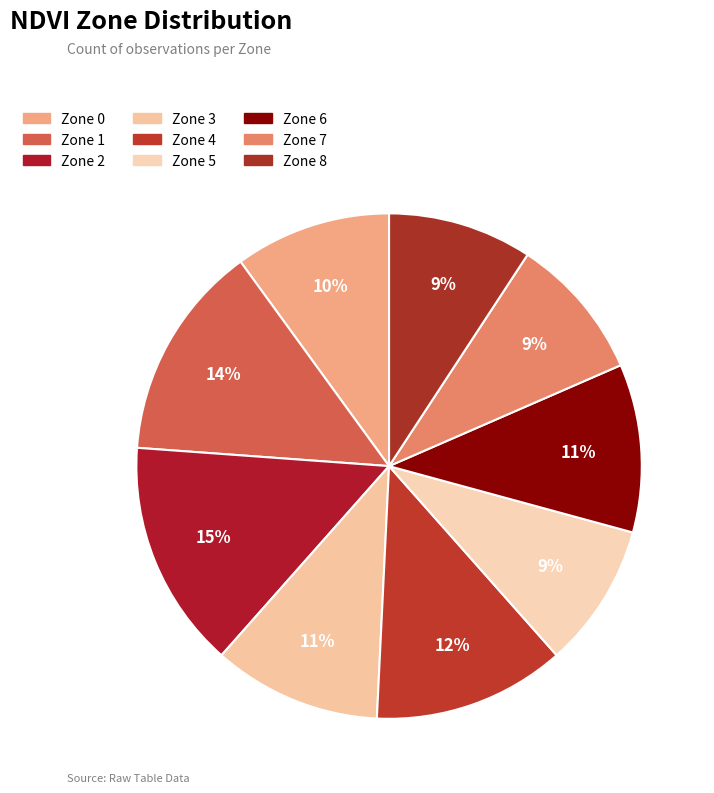

How many slices are in this pie chart?

9